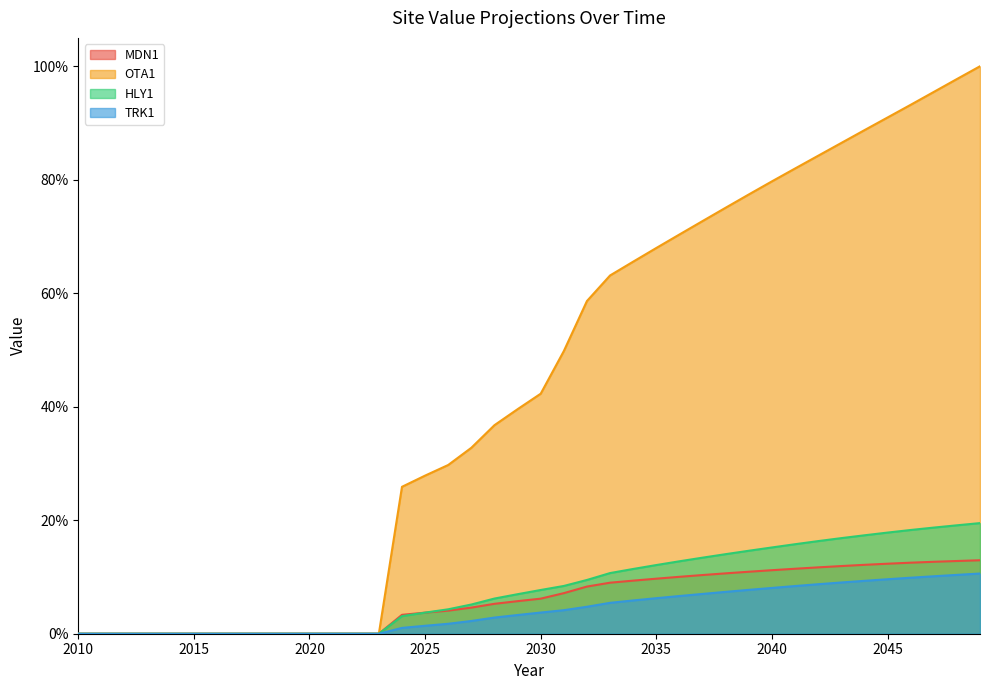

True or false: MDN1 and TRK1 cross at least once.

False